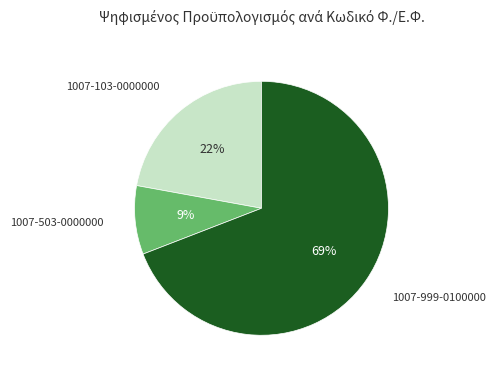

Do 1007-999-0100000 and 1007-103-0000000 together represent more than half of the pie?

Yes